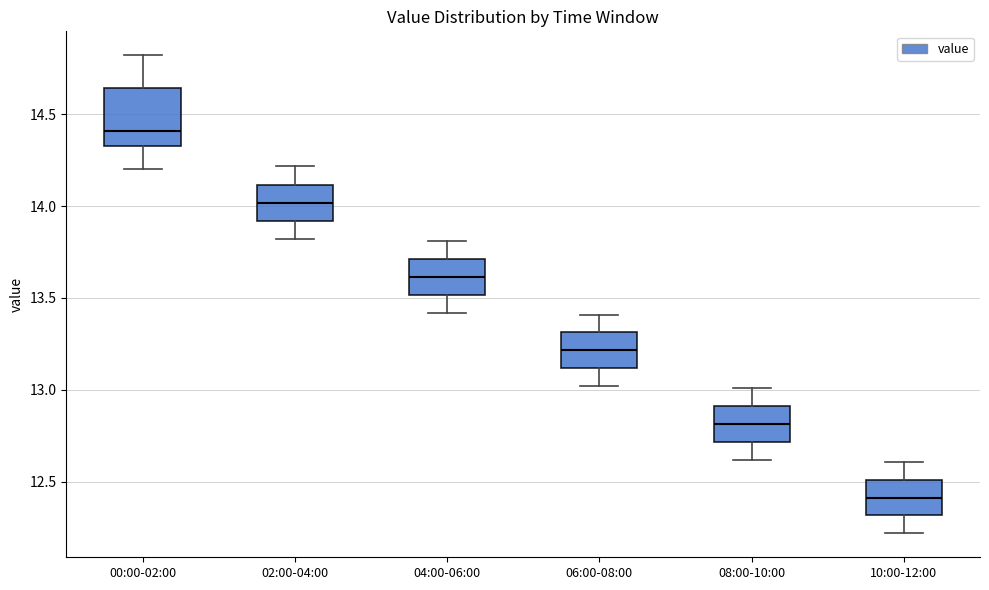

Comparing the boxes themselves (not the whiskers), which one is the tallest?

00:00-02:00